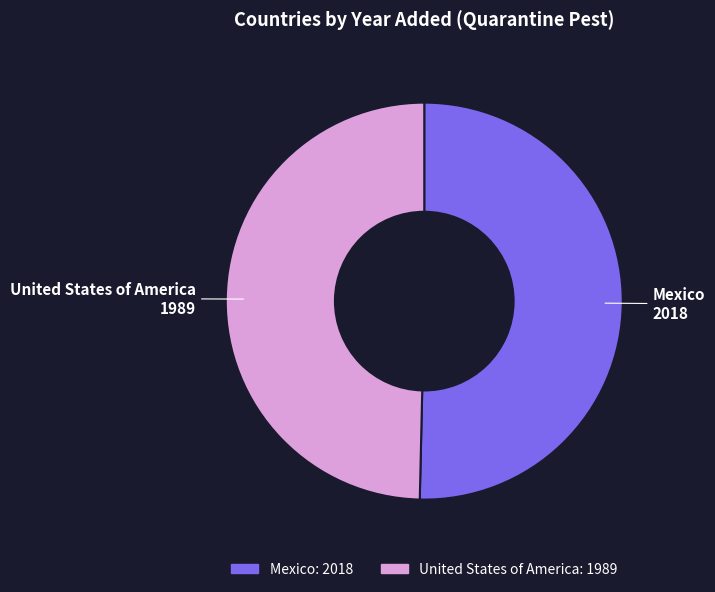

What is the largest slice in the pie chart?

Mexico